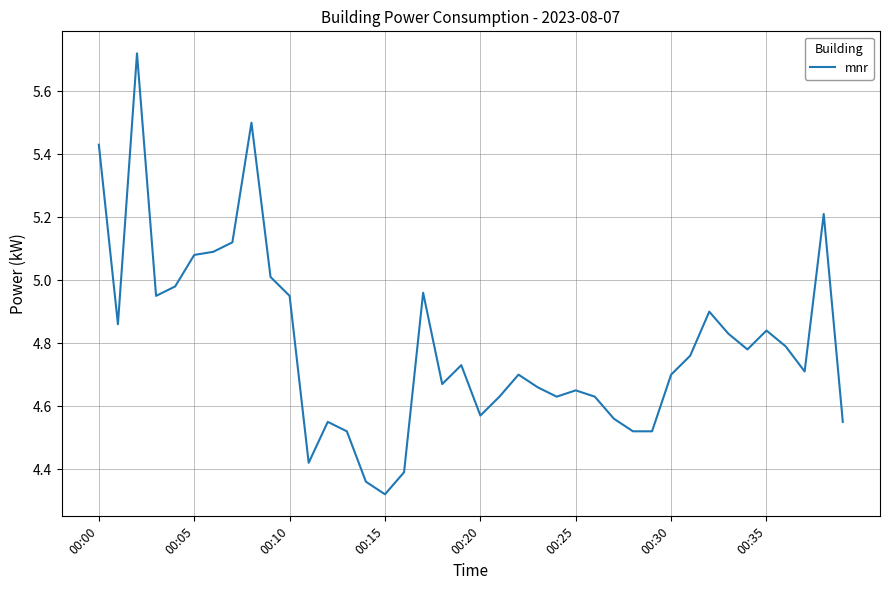

What is the difference between the maximum and minimum values?

1.4